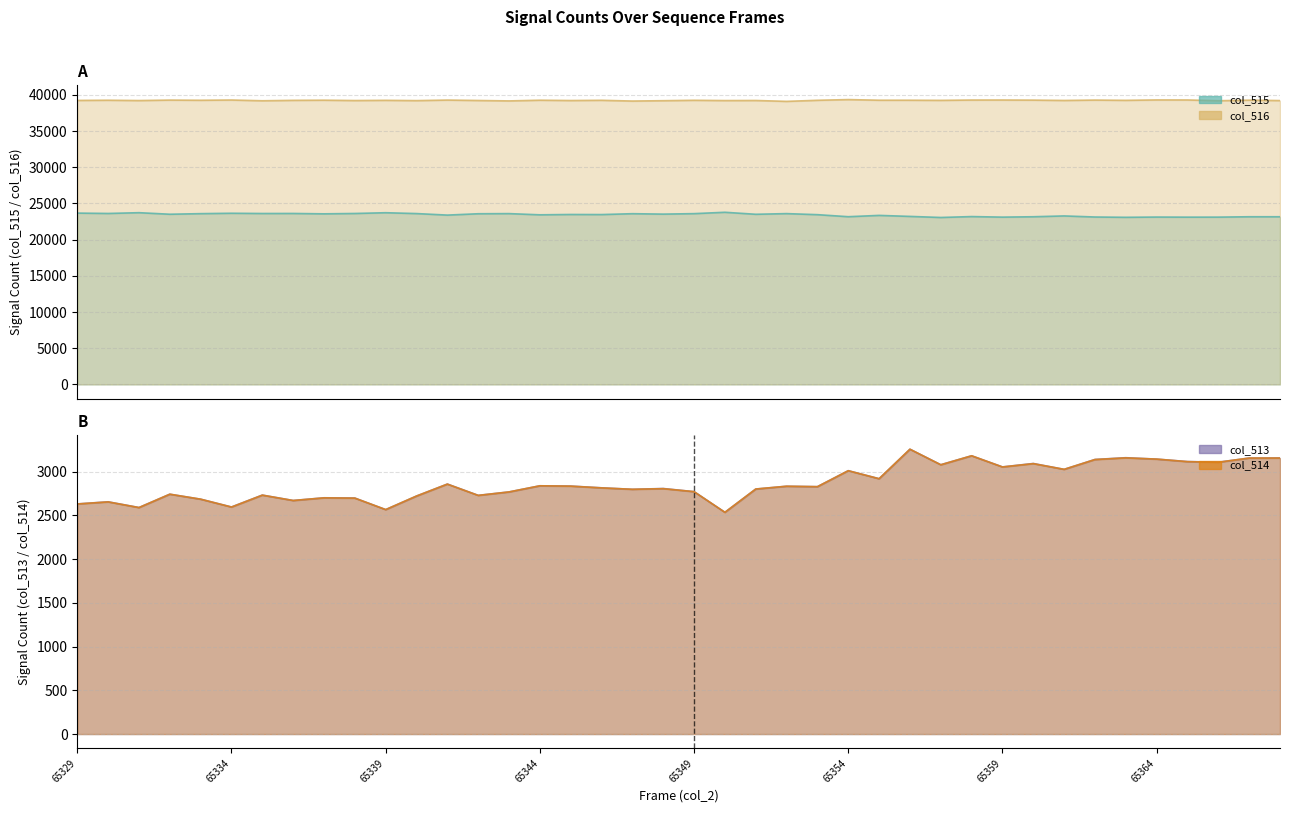

What is the sum of the col_514 values at 65367 and 65361?

6179